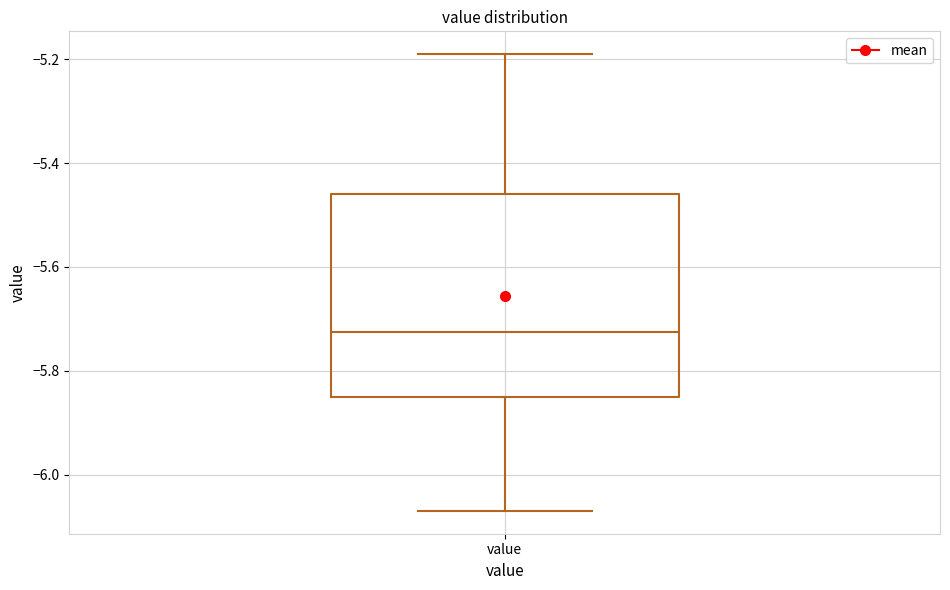

Read this box plot against the y-axis: the position of the median line, the range covered by the box, and the ends of both whiskers. The values are not printed on the chart, so give them approximately, as read against the axis.

median -5.72, box -5.84 to -5.46, whiskers -6.06 to -5.18